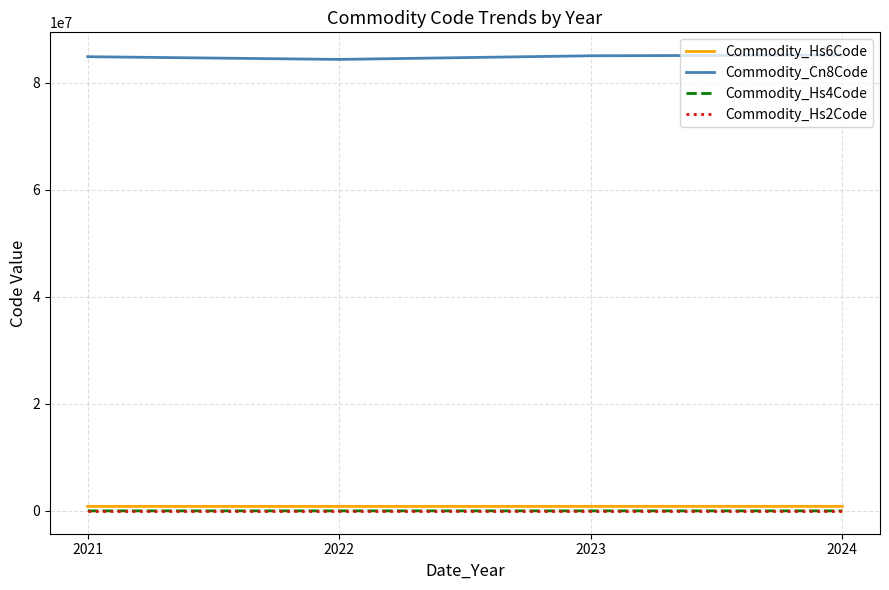

The Commodity_Cn8Code series shows 85027597.7 at 2023. True or false?

True